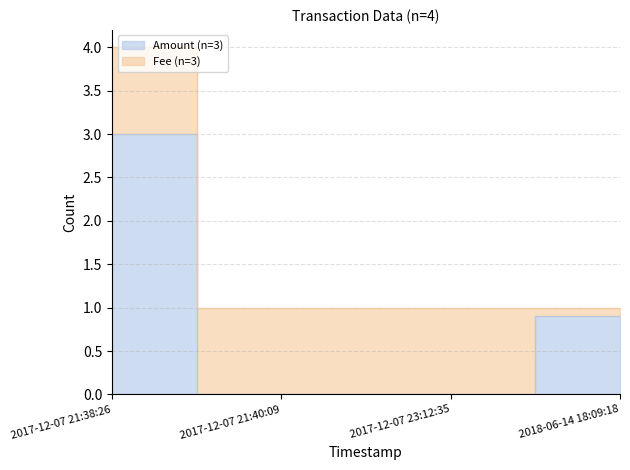

Which label corresponds to the largest value in the chart?

2017-12-07 21:38:26